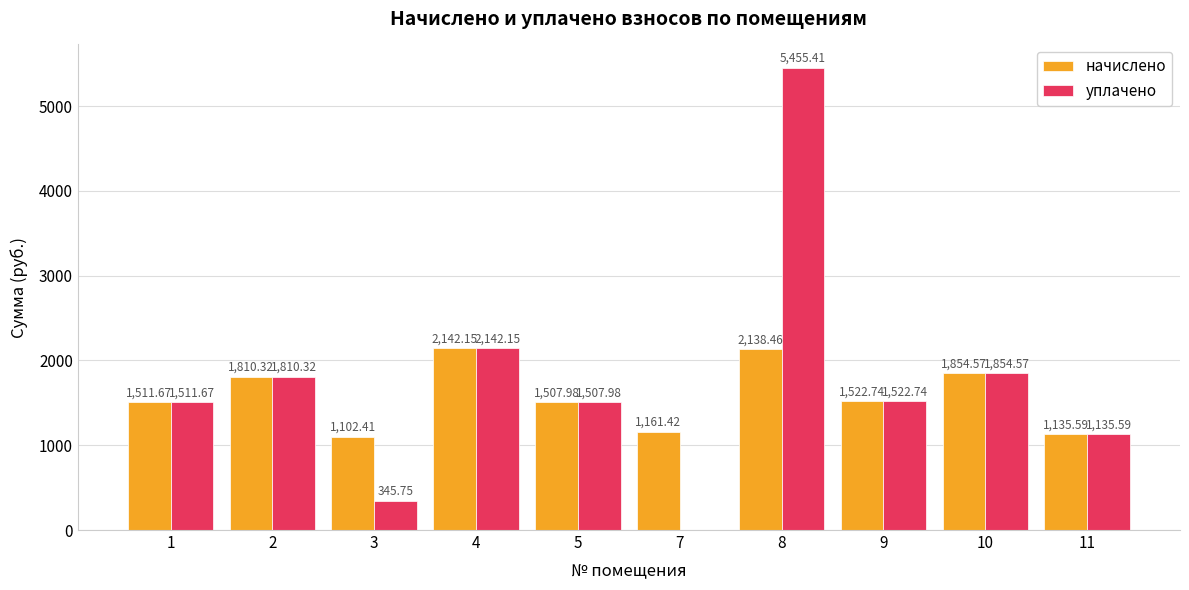

The value of начислено at 3 is 1102.4. True or false?

True